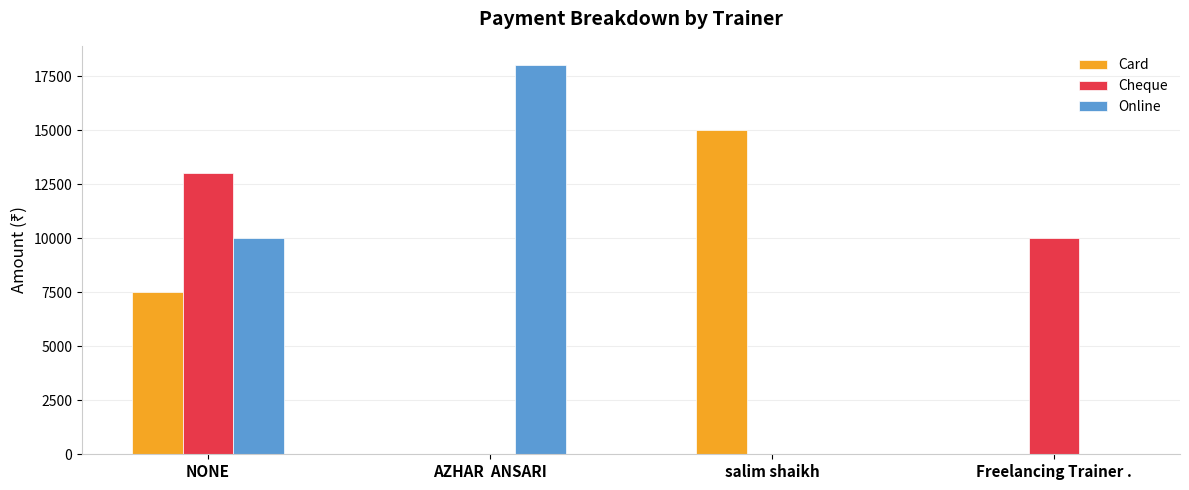

Which series has the largest total across all categories?

Online